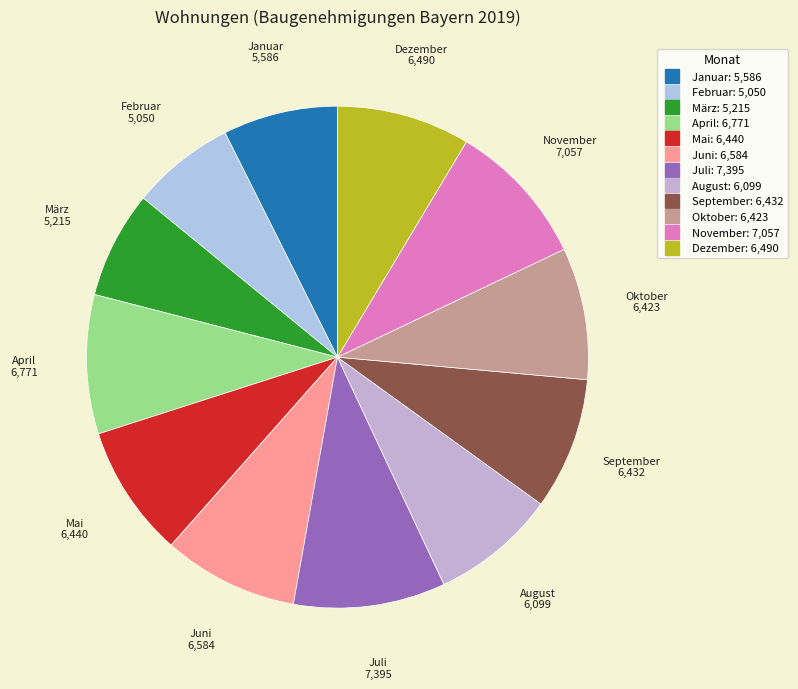

Approximately how many times larger is the value at Dezember compared to Januar?

1.2